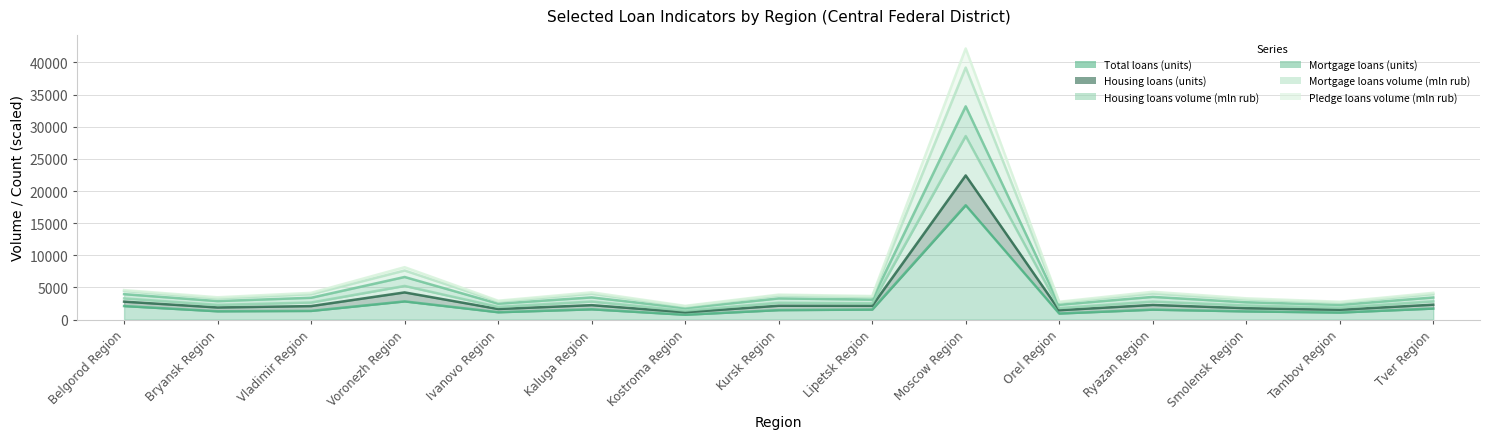

Rank the categories by Mortgage loans (units) value from lowest to highest.

Kostroma Region, Tambov Region, Orel Region, Ivanovo Region, Smolensk Region, Bryansk Region, Lipetsk Region, Kursk Region, Vladimir Region, Tver Region, Kaluga Region, Ryazan Region, Belgorod Region, Voronezh Region, Moscow Region